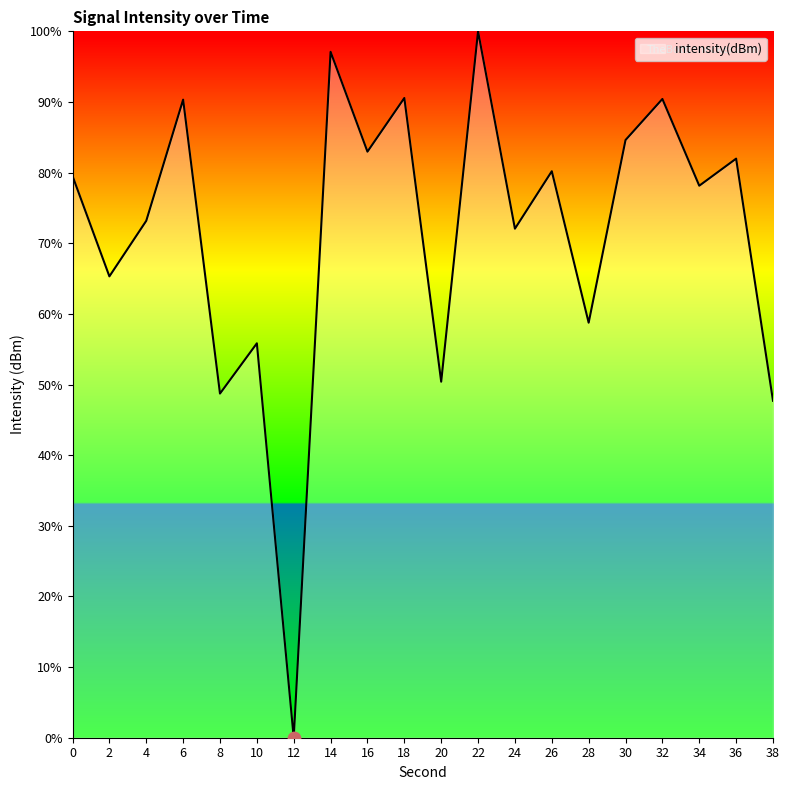

Between 24 and 36, which is larger?

36